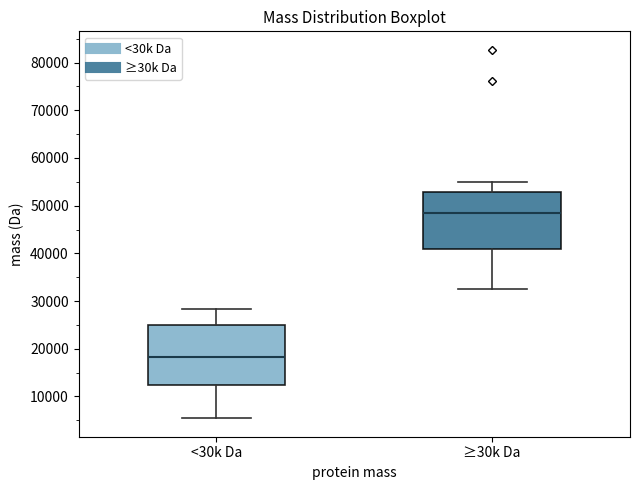

Reading left to right, transcribe this box plot: for each box, give where its median line is, the range the box spans, and where its two whiskers end, as read against the y-axis. The values are not printed on the chart, so give them approximately, as read against the axis.

<30k Da: median 18000, box 12000 to 25000, whiskers 5000 to 28000
≥30k Da: median 49000, box 41000 to 53000, whiskers 33000 to 55000